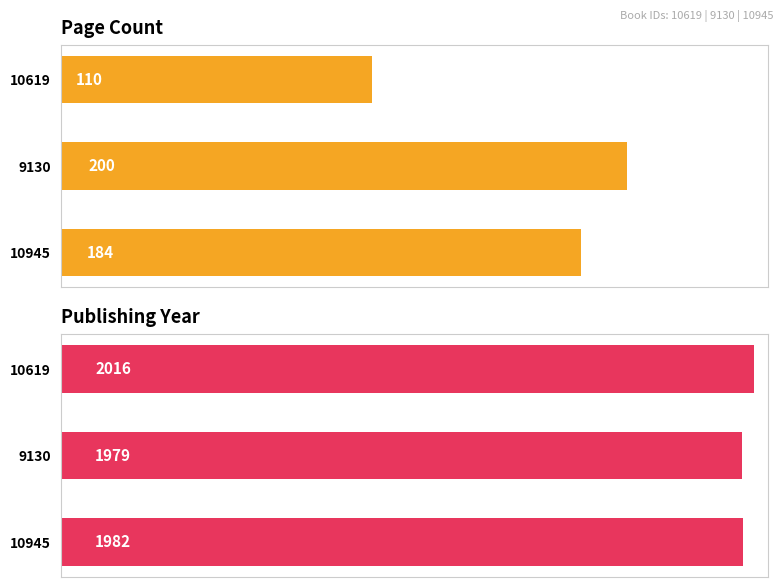

Rank the series at 10945 from highest to lowest value.

Publishing Year, Page Count